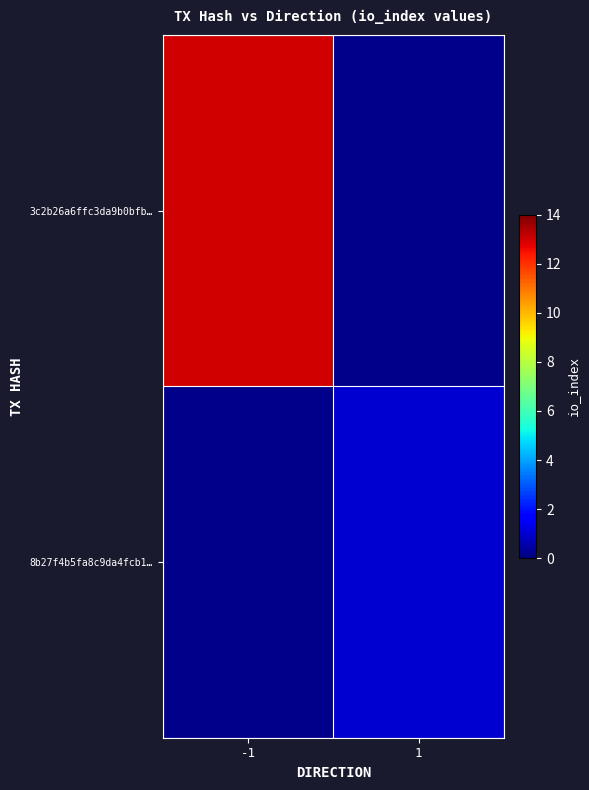

The value of 3c2b26a6ffc3da9b0bfb… at -1 is 13.0. True or false?

True